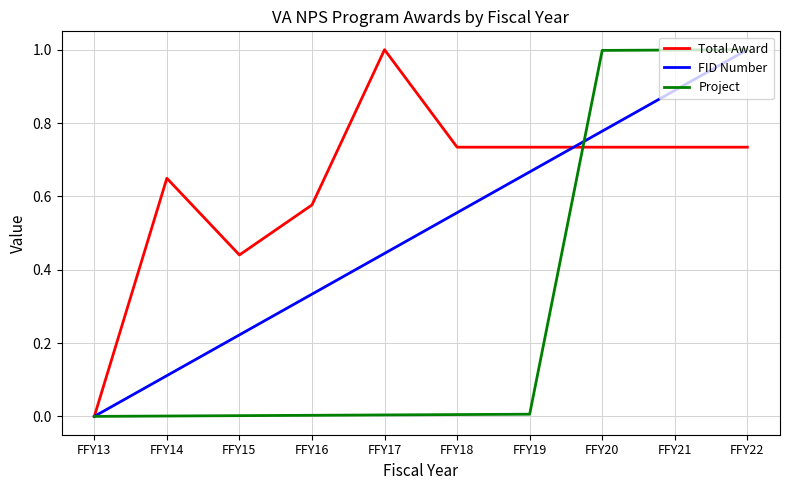

Rank the series by their average value, from highest to lowest.

Total Award, FID Number, Project